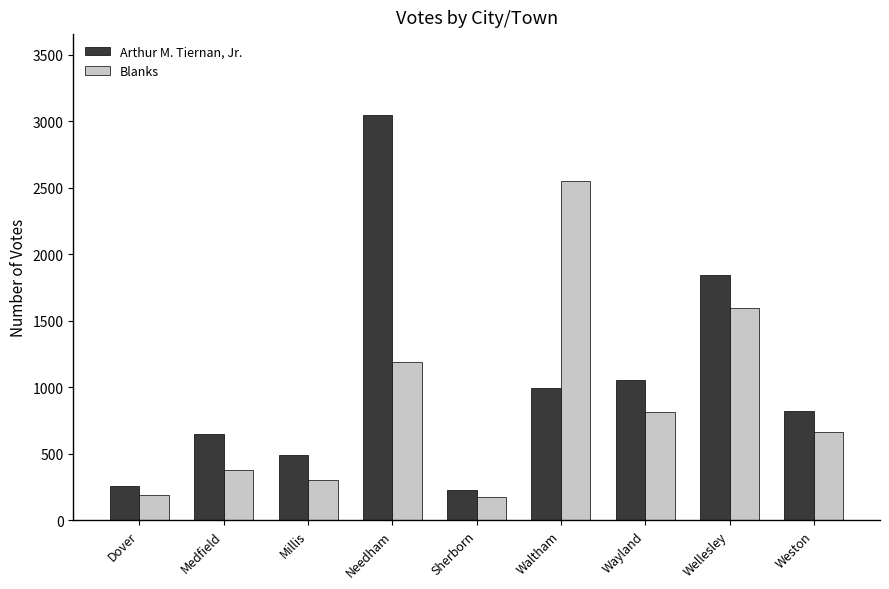

What is the difference between the second highest and second lowest values in the Arthur M. Tiernan, Jr. series?

1584